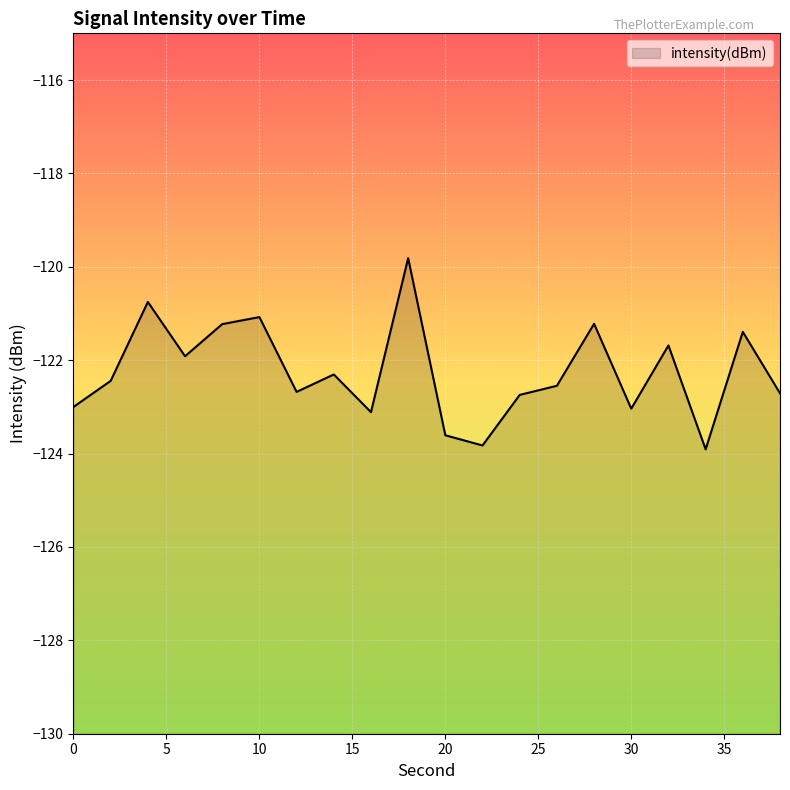

At which category does the chart reach its peak across all series?

18